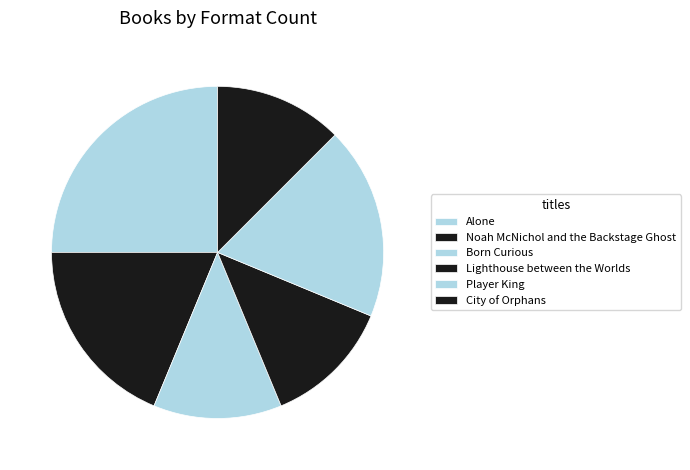

To the nearest percent, what is the difference between the Noah McNichol and the Backstage Ghost and City of Orphans slice percentages?

6%